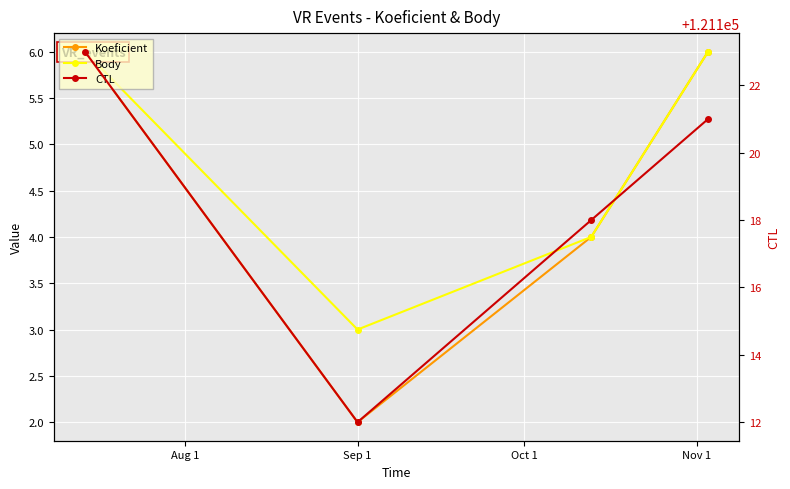

True or false: Koeficient and Body intersect in this chart.

False